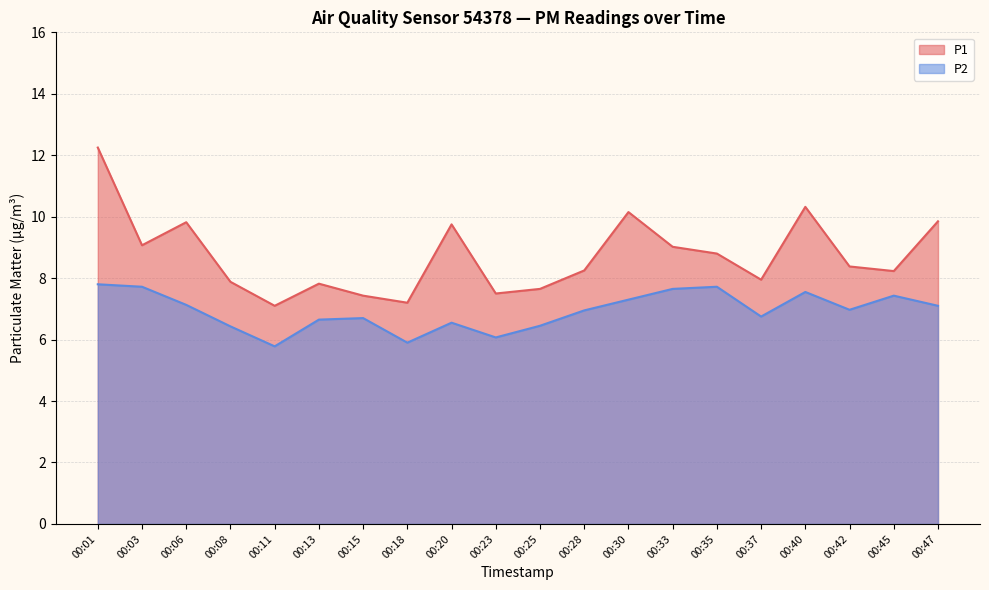

Does the chart display data point markers on the line(s)?

No